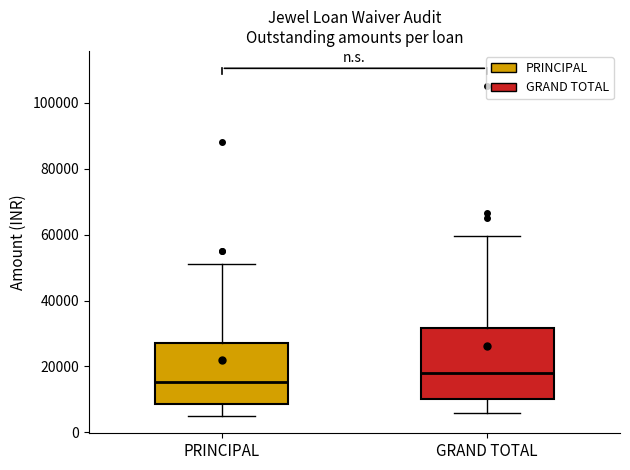

Where is the lower edge of the box for PRINCIPAL on the y-axis? The values are not printed on the chart, so give them approximately, as read against the axis.

8000